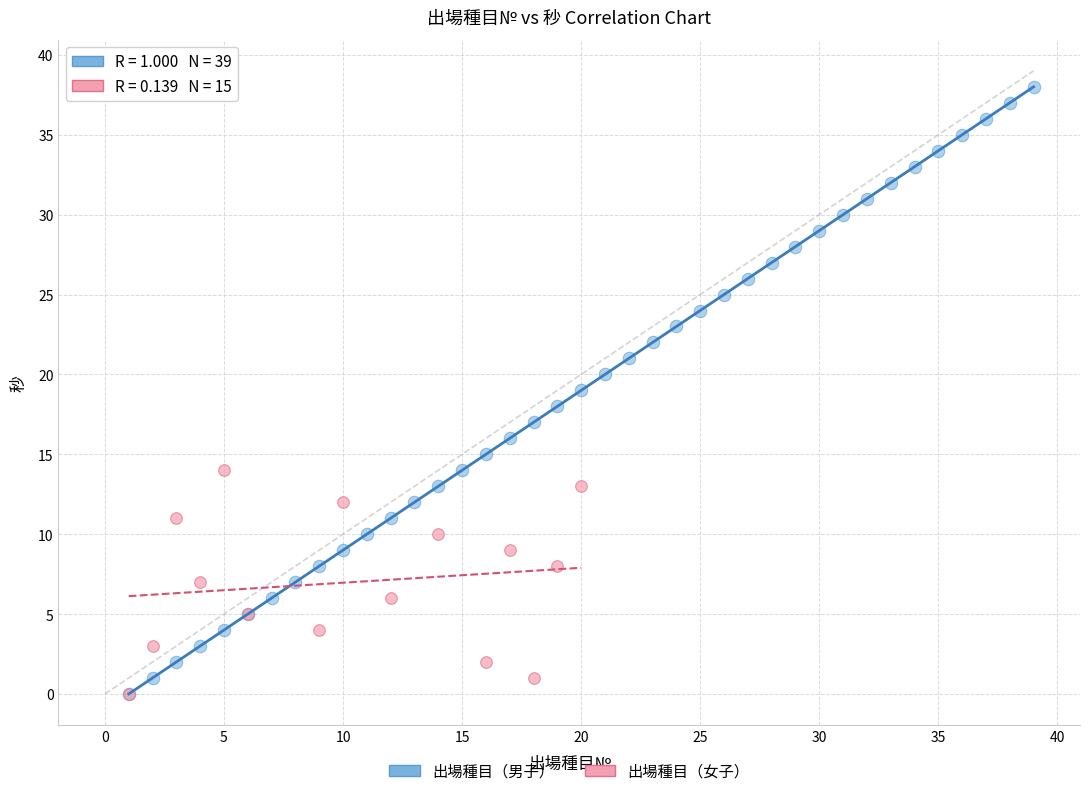

Which series contains the highest Y value?

出場種目（男子）